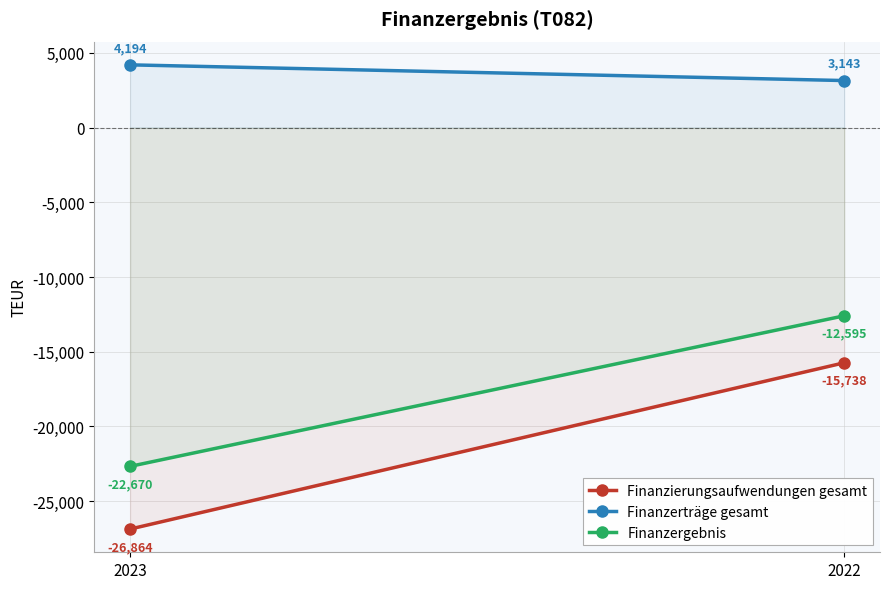

How many lines are shown in the chart?

3